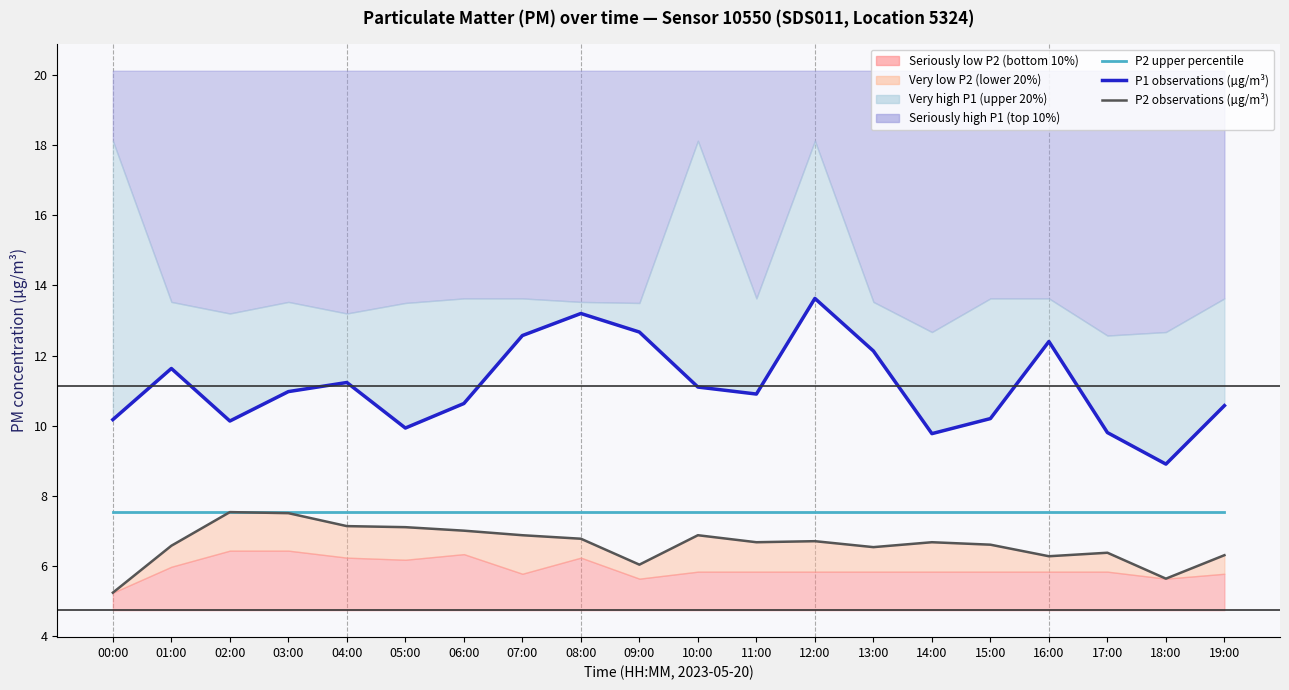

Is the value of P2 upper percentile (median-style) at 05:00 greater than the value of P2 observations (µg/m³) at 05:00?

Yes